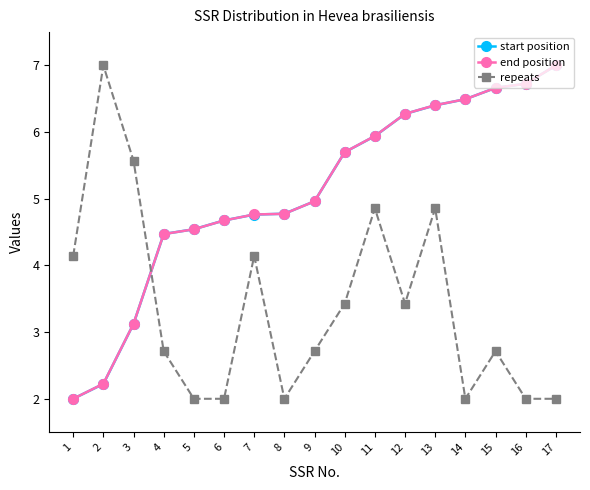

How many data points in start position are above 4?

14